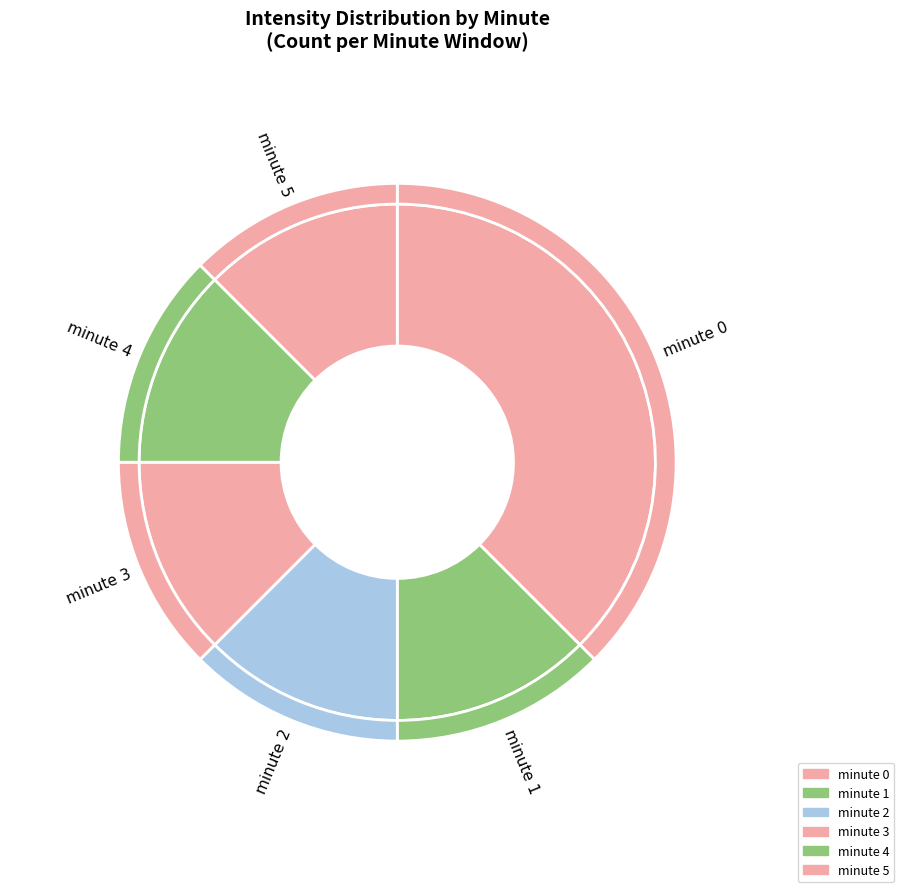

The minute 3 slice represents 2% of the pie. True or false?

False